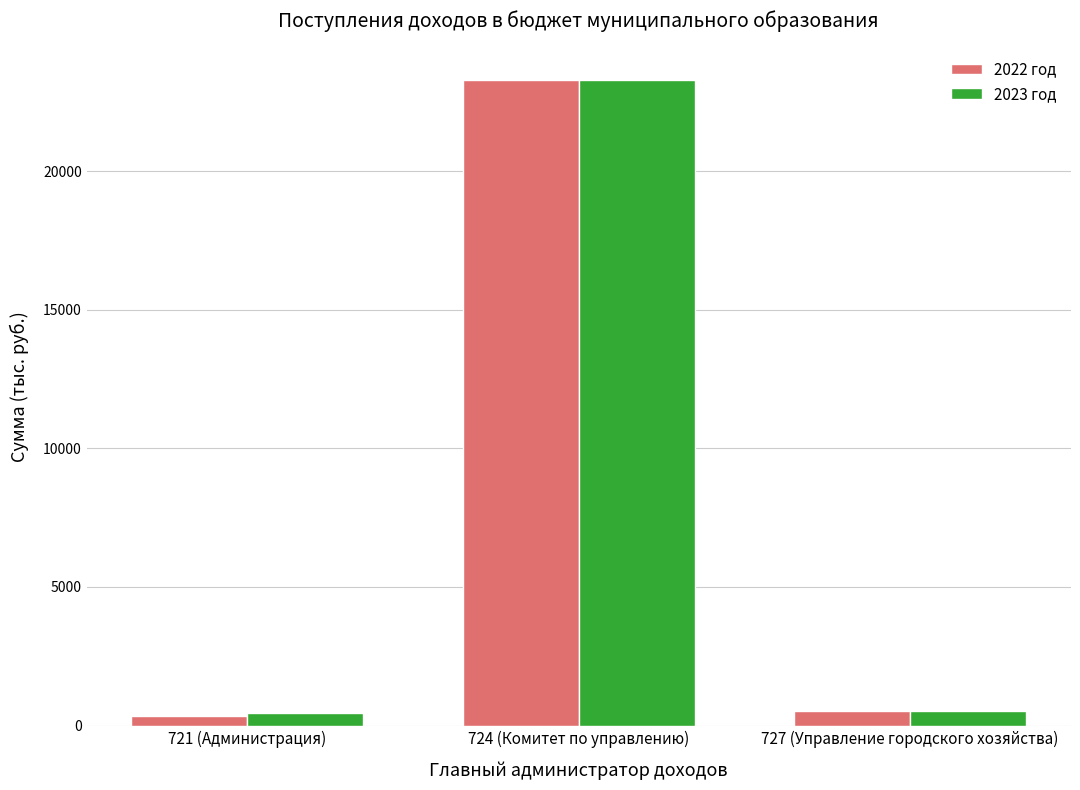

What is the value of the 2023 год bar at the 2nd from the left?

23300.0